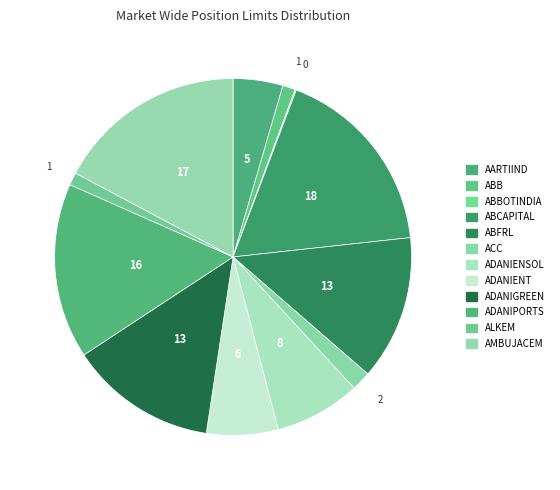

How many segments does this pie chart have?

12